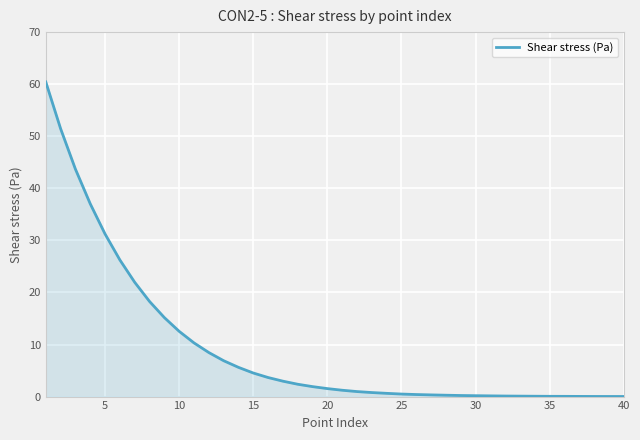

What is the greatest value displayed?

60.4